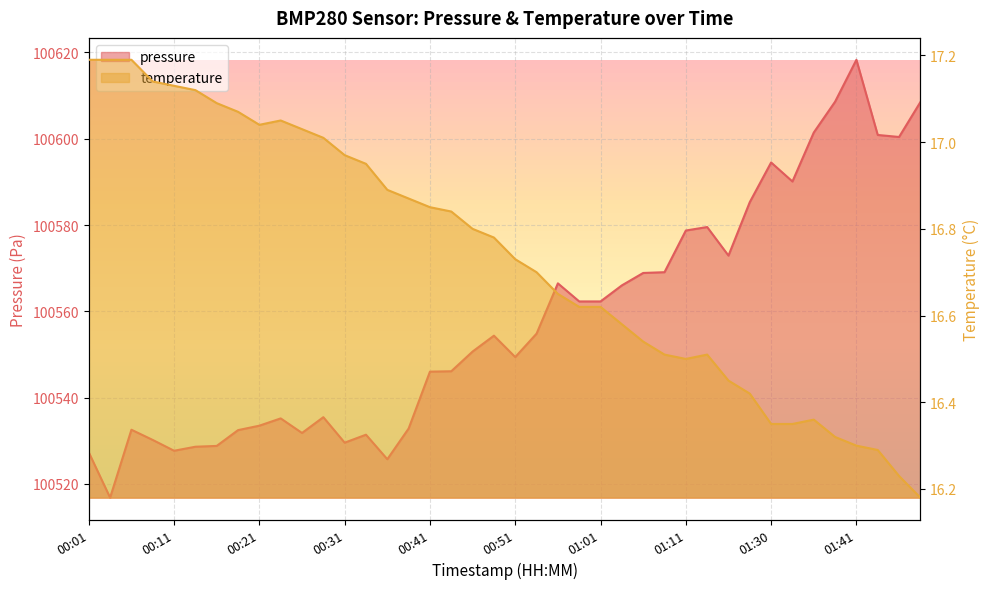

What position from the left is 01:14?

30